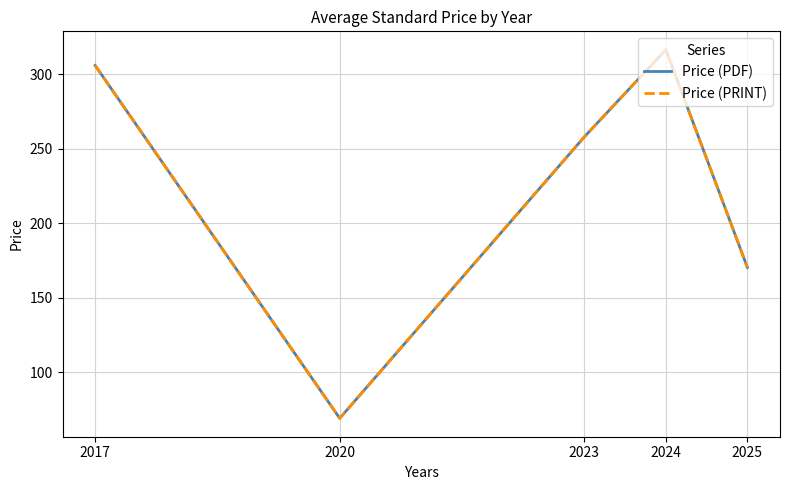

What is the total value across all series at 2020?

138.0